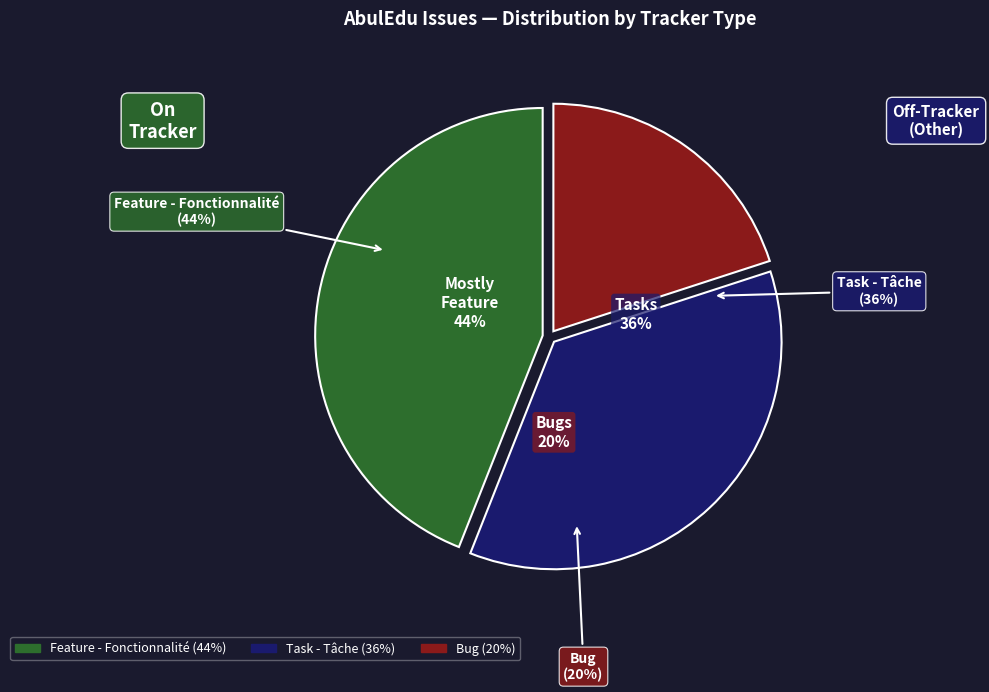

What percentage is the Bug slice, to the nearest percent?

20%